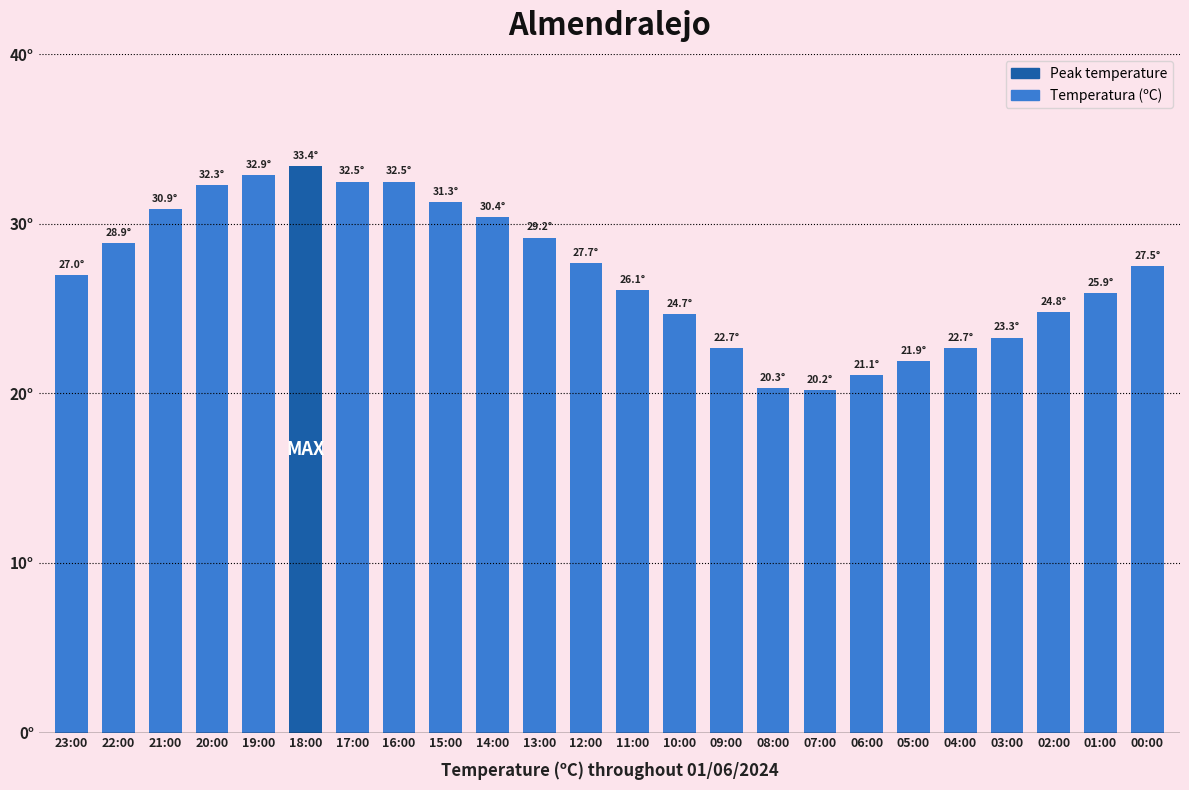

Rank the categories by value from highest to lowest.

18:00, 19:00, 17:00, 16:00, 20:00, 15:00, 21:00, 14:00, 13:00, 22:00, 12:00, 00:00, 23:00, 11:00, 01:00, 02:00, 10:00, 03:00, 09:00, 04:00, 05:00, 06:00, 08:00, 07:00